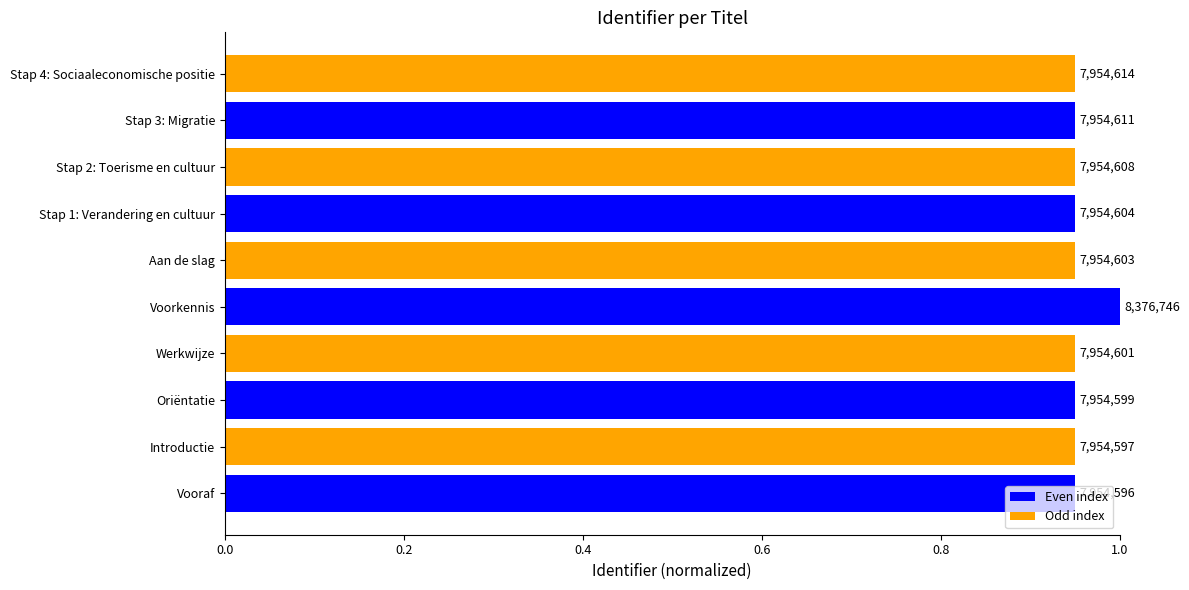

What is the difference between the maximum and second lowest values?

0.1